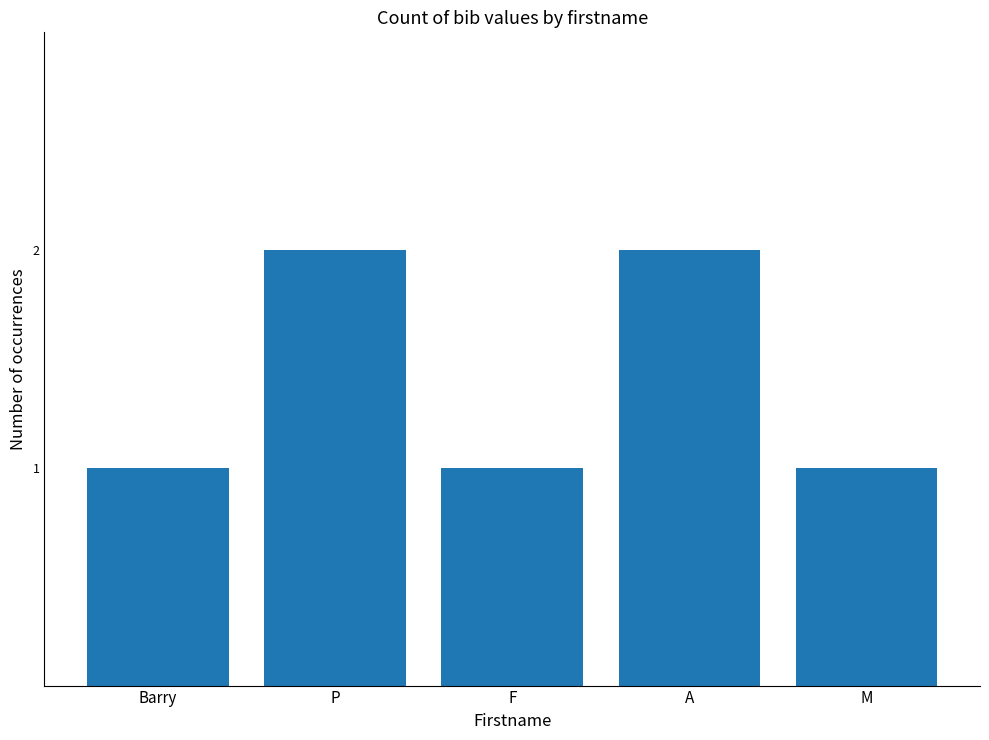

How many bars are there in total?

5